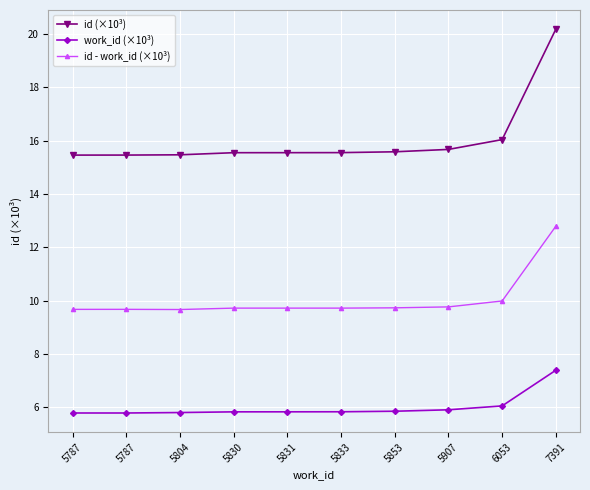

Is this an area chart (filled region under the line)?

No